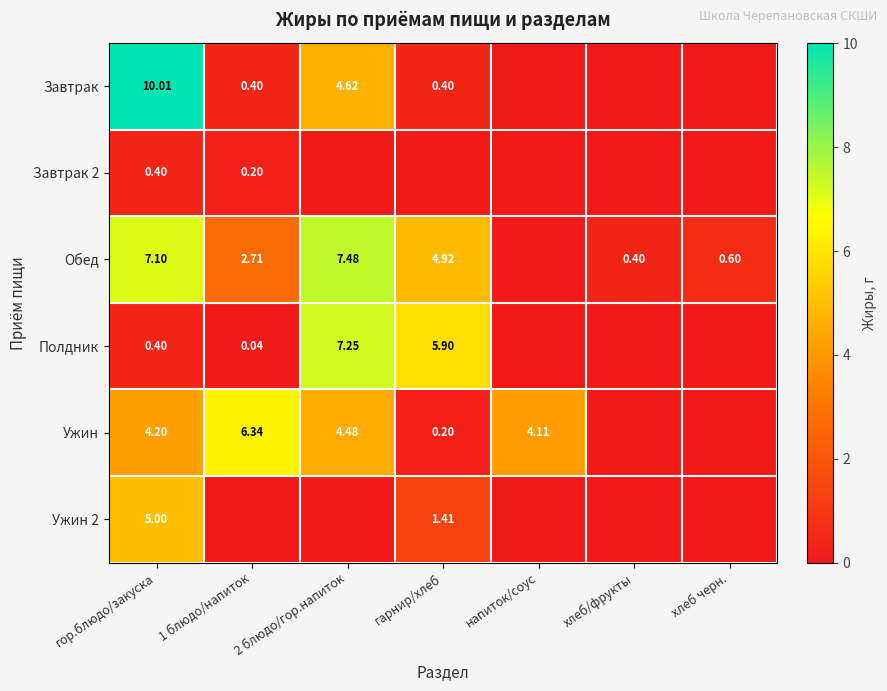

Which series has the largest total across all categories?

Обед